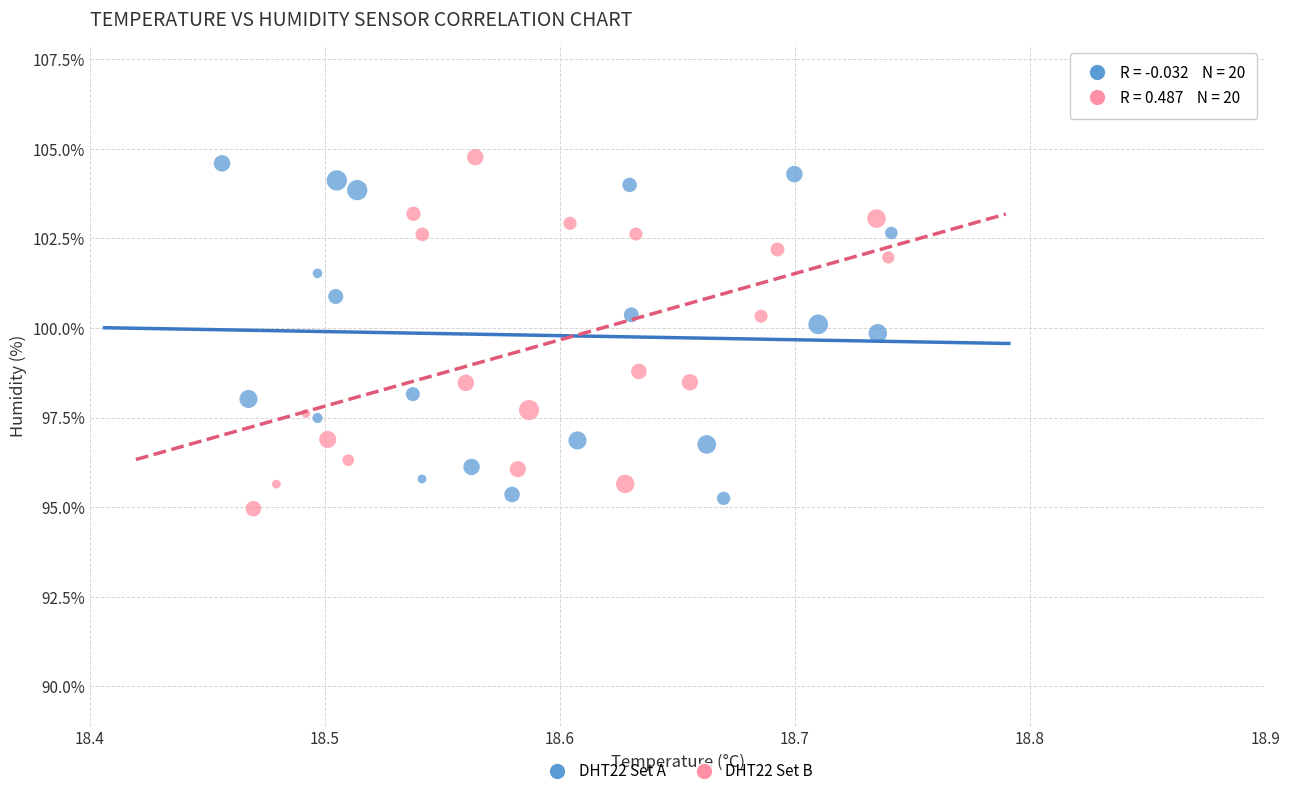

Which series contains the lowest Y value?

DHT22 Set B